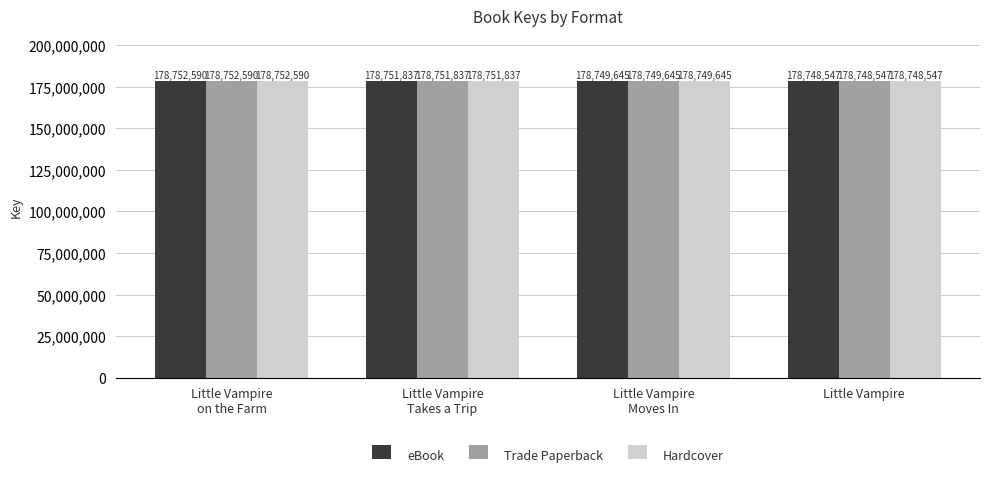

What is the total value across all series at Little Vampire?

536245641